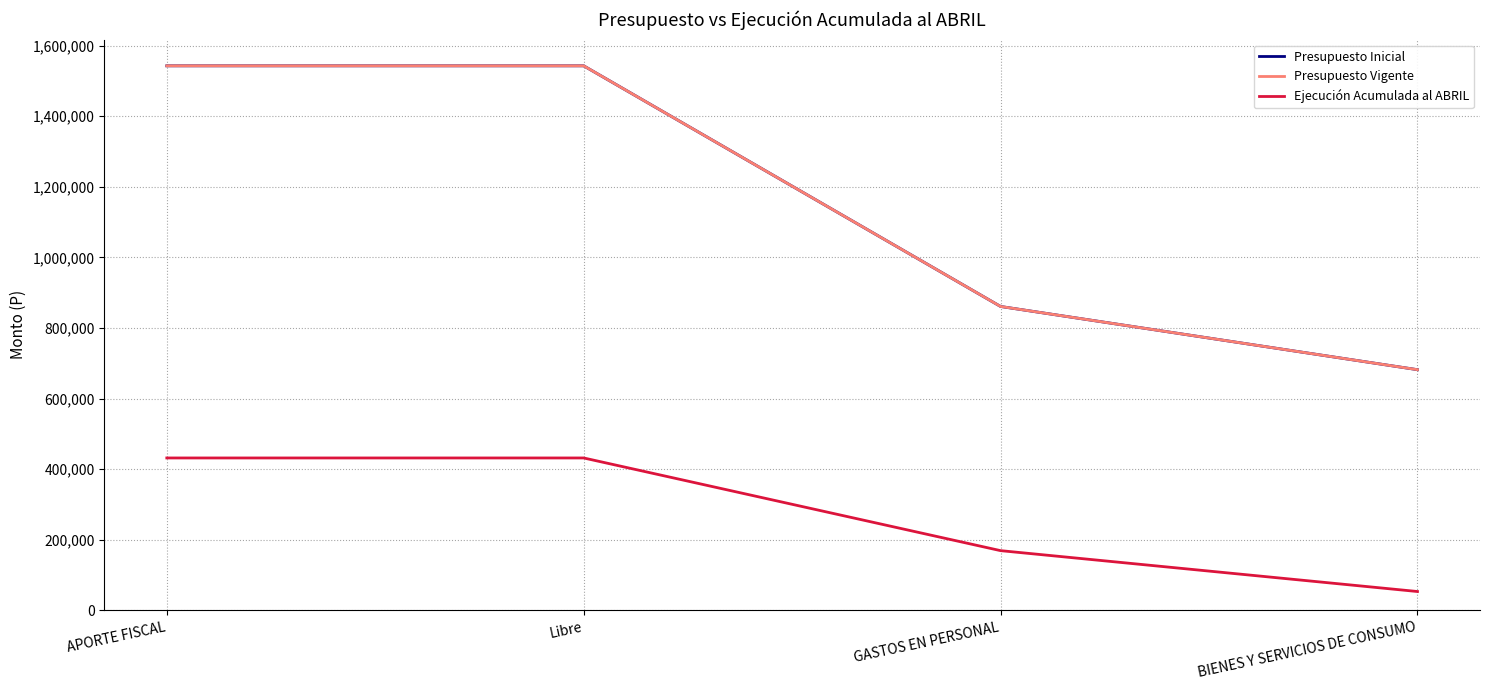

What is the difference between the Presupuesto Vigente values at Libre and BIENES Y SERVICIOS DE CONSUMO?

860937